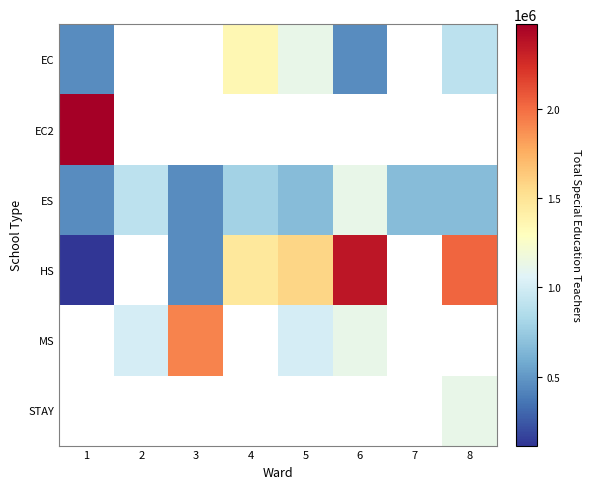

Which category has the highest value in the EC series?

4